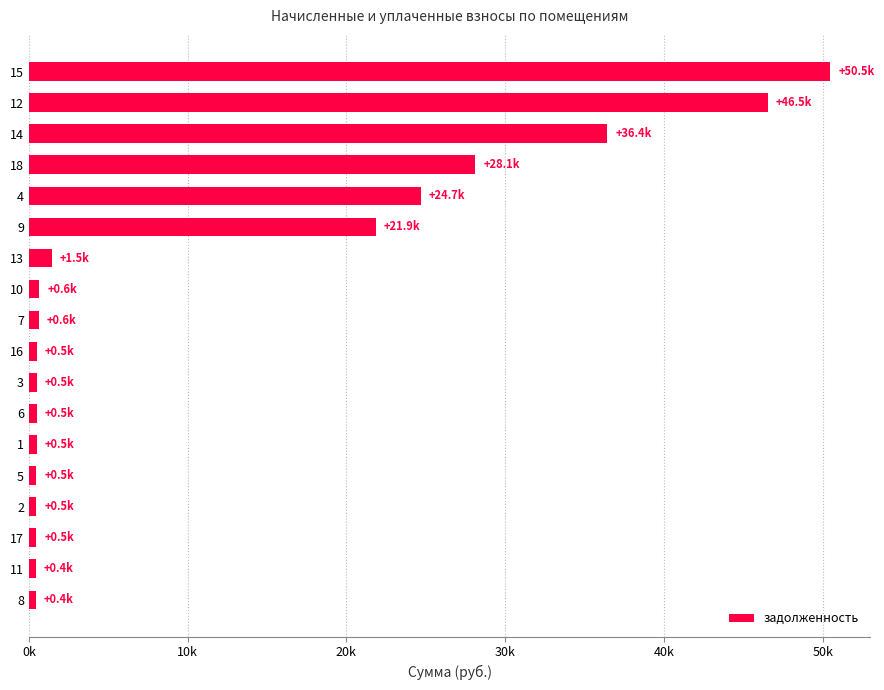

What is the average value?

11951.4